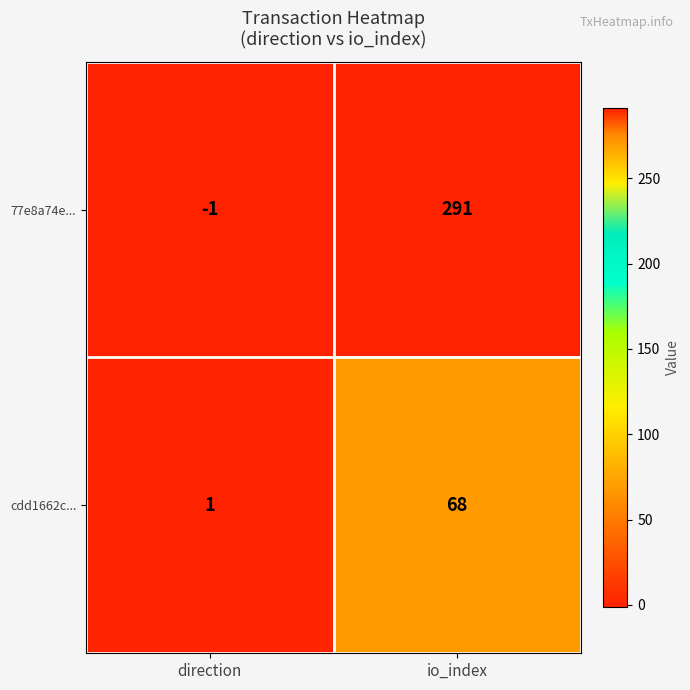

Where is 77e8a74e... nearest to the value 145?

direction